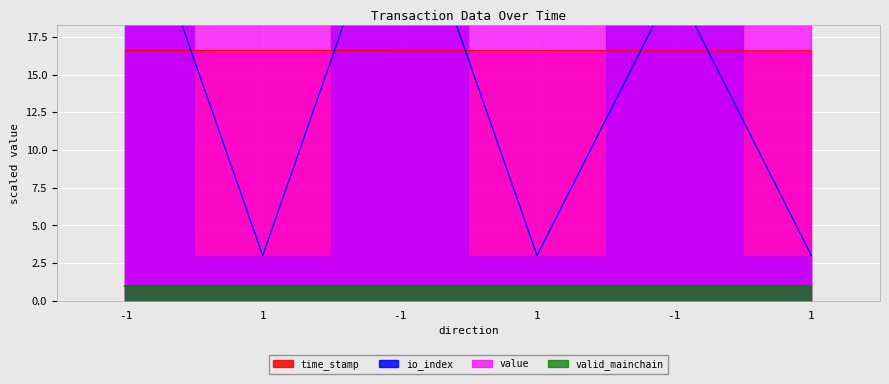

How many time_stamp values are between 16 and 17?

6